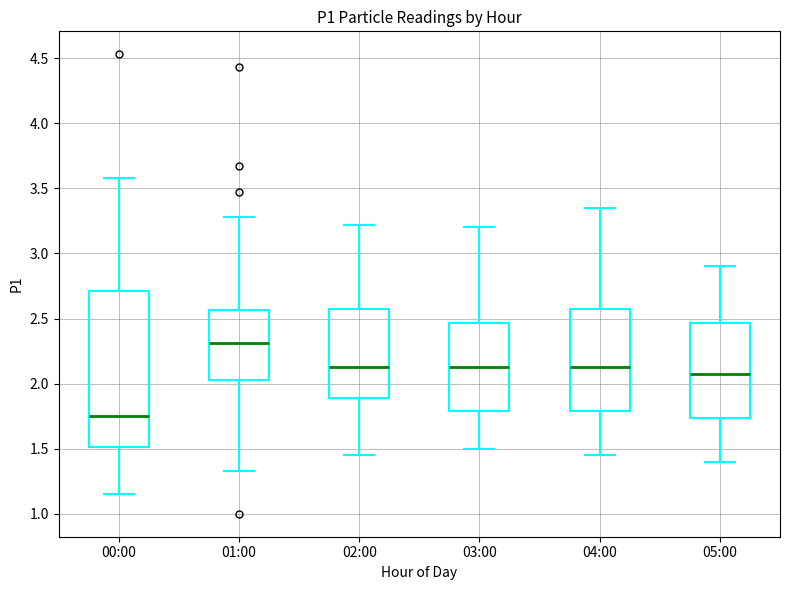

Where is the lower edge of the box for 03:00 on the y-axis? The values are not printed on the chart, so give them approximately, as read against the axis.

1.80